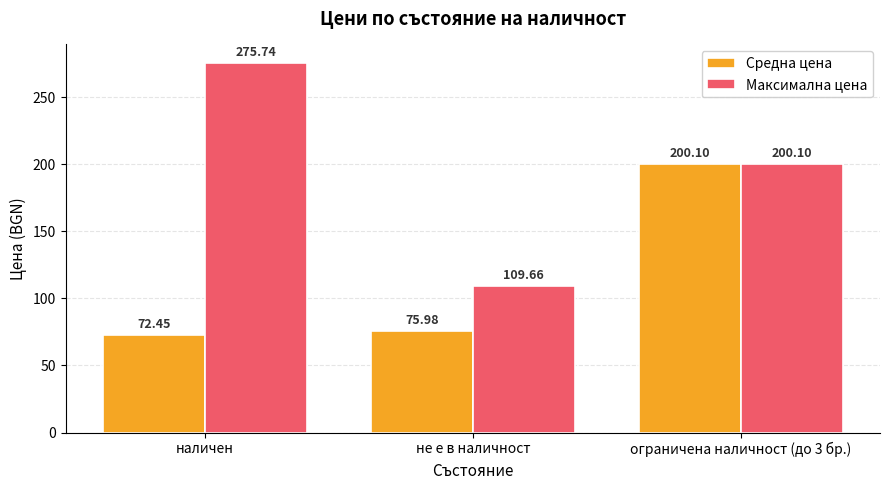

Which series changed the most between наличен and ограничена наличност (до 3 бр.)?

Средна цена